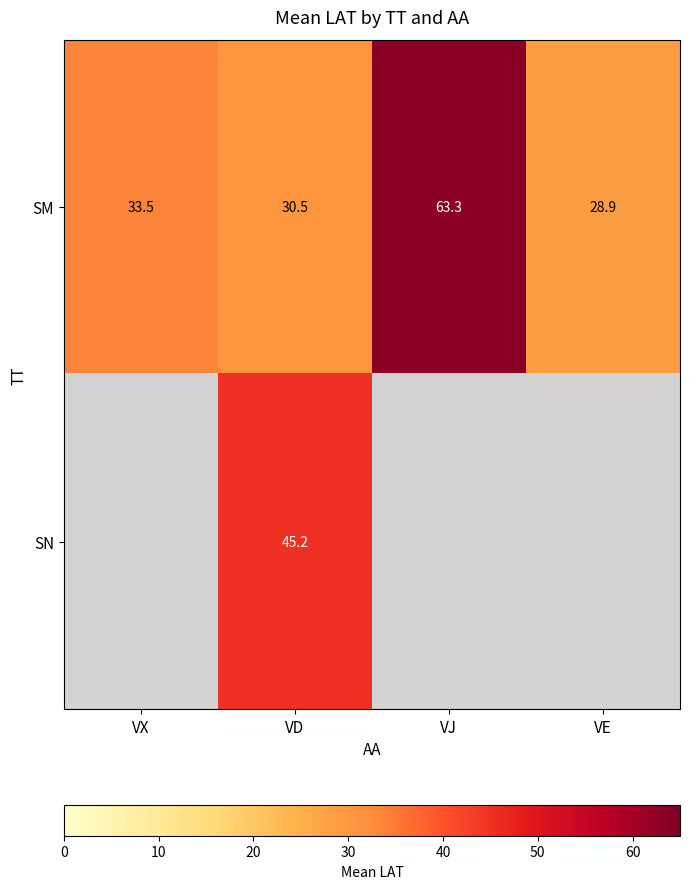

List the labels in order of SM value, largest first.

VJ, VX, VD, VE